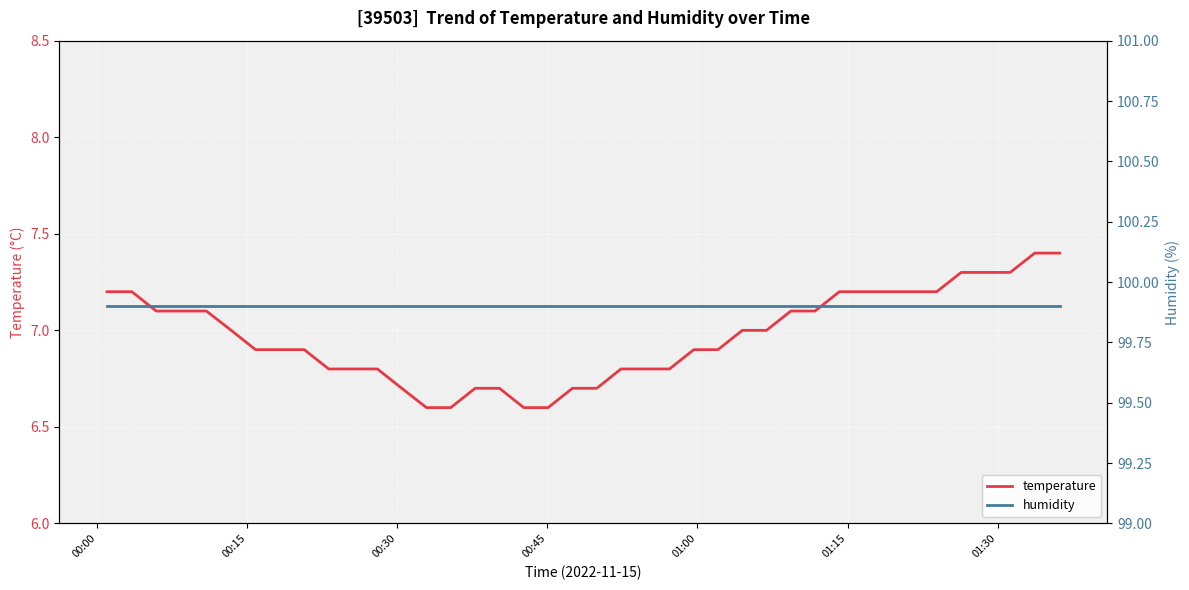

How many series are shown in this chart?

2